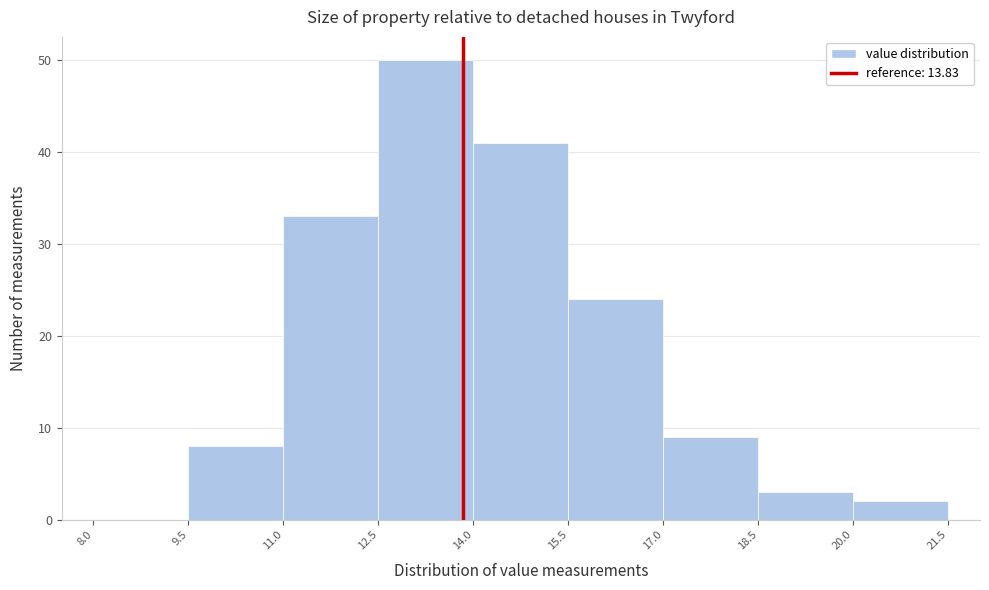

Reading left to right, transcribe this chart: for each bar, give the range it covers on the x-axis and its height. The values are not printed on the chart, so give them approximately, as read against the axis.

8.0 to 9.5: 0
9.5 to 11.0: 8
11.0 to 12.5: 33
12.5 to 14.0: 50
14.0 to 15.5: 41
15.5 to 17.0: 24
17.0 to 18.5: 9
18.5 to 20.0: 3
20.0 to 21.5: 2